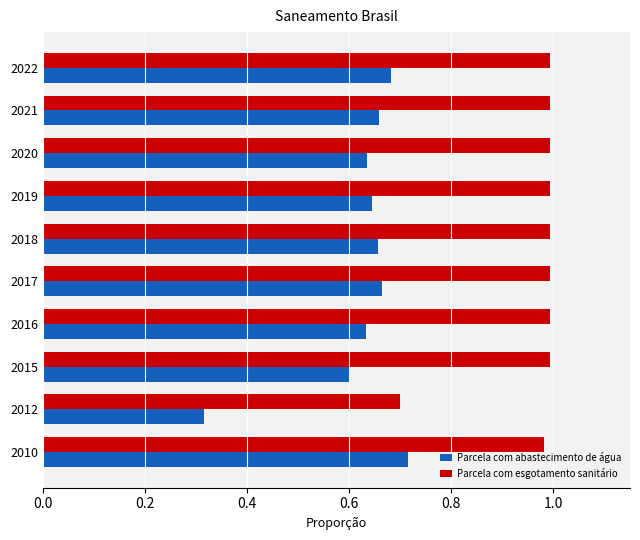

Is it true that Parcela com esgotamento sanitário equals 1.7 at 2019?

False